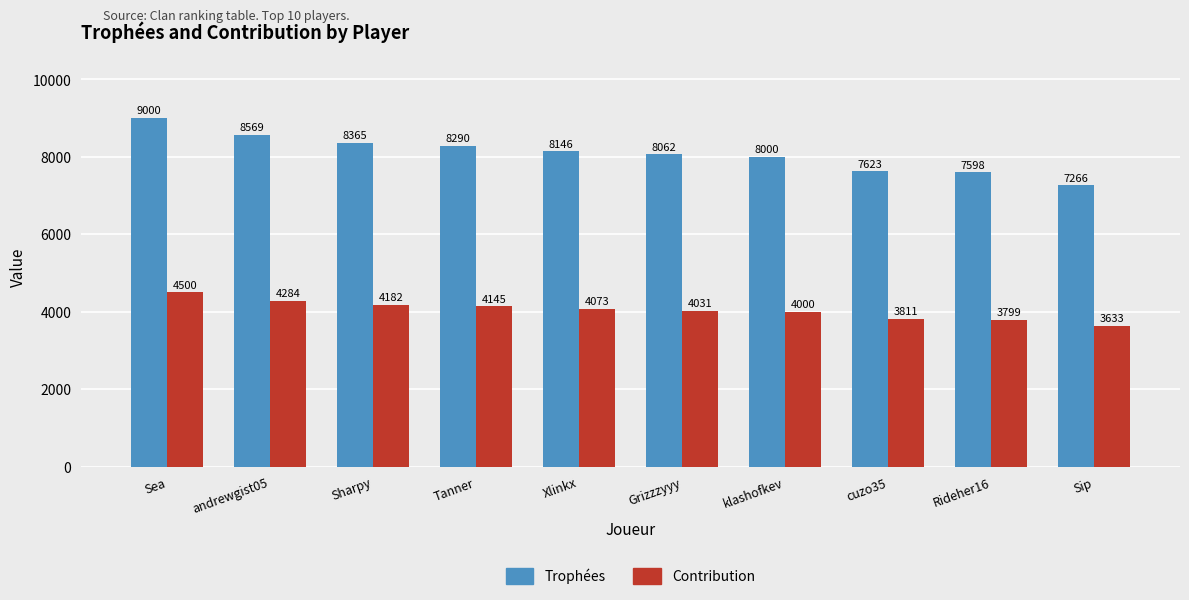

What is the smallest value displayed?

3633